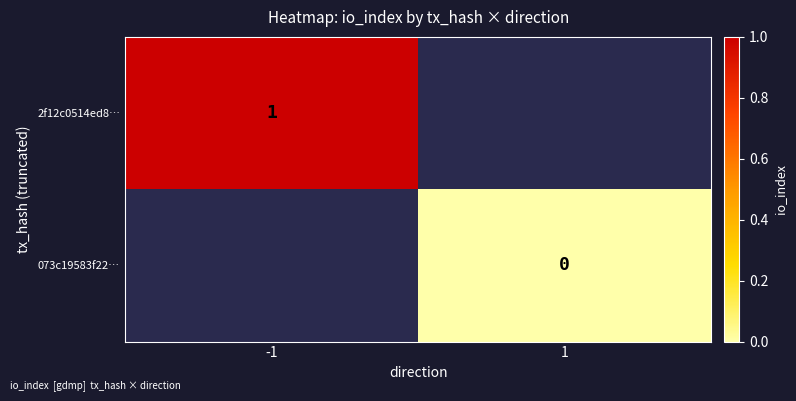

The 2f12c0514ed8… series shows 1 at -1. True or false?

True